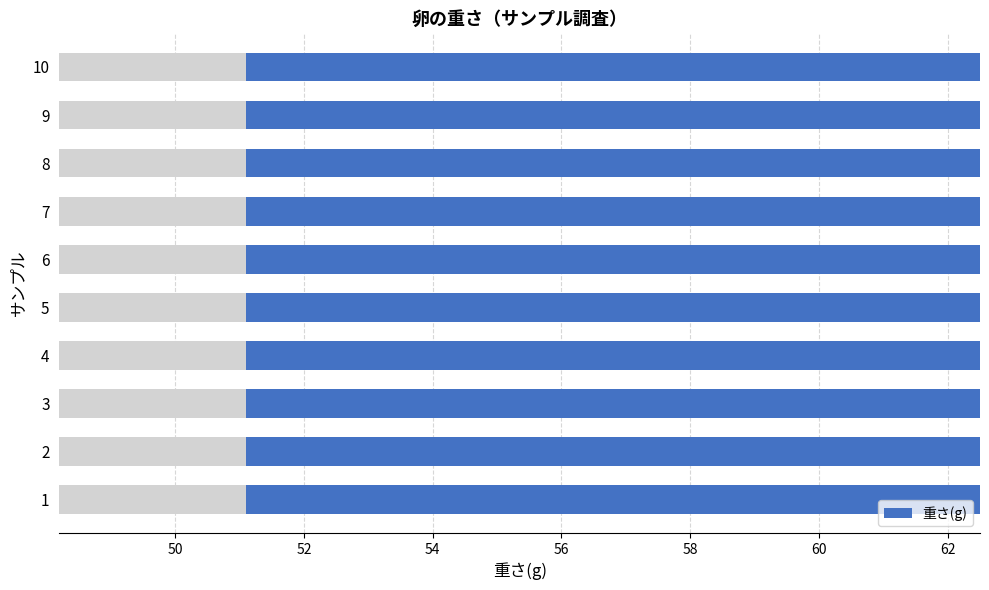

The value at 2 is 84.7. True or false?

False